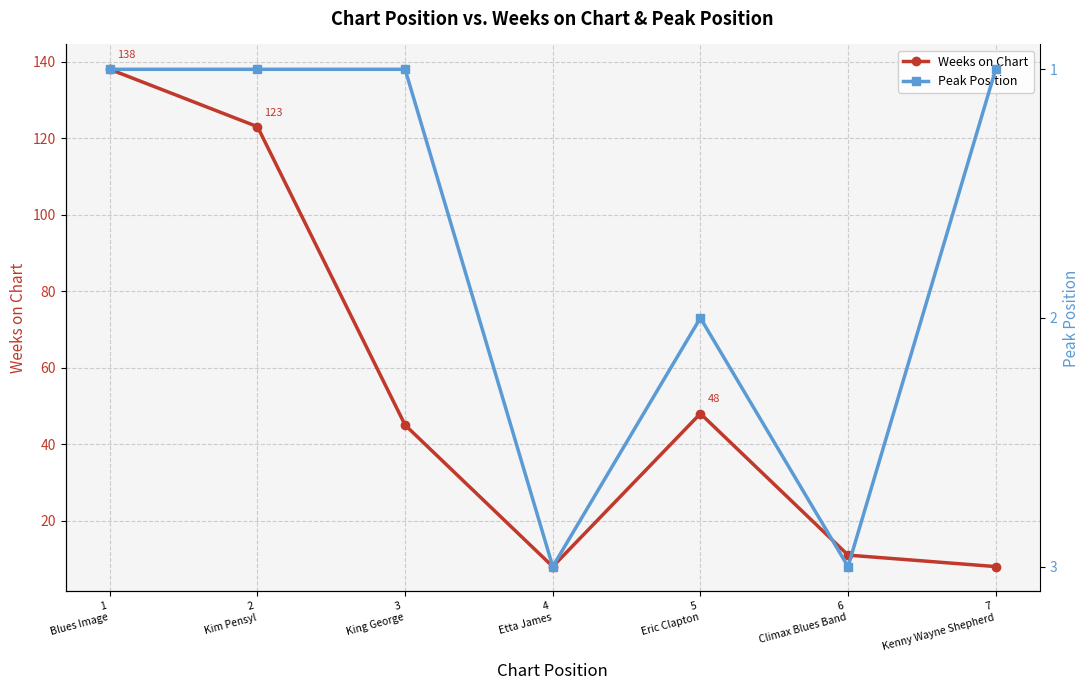

True or false: Peak Position and Weeks on Chart intersect in this chart.

False